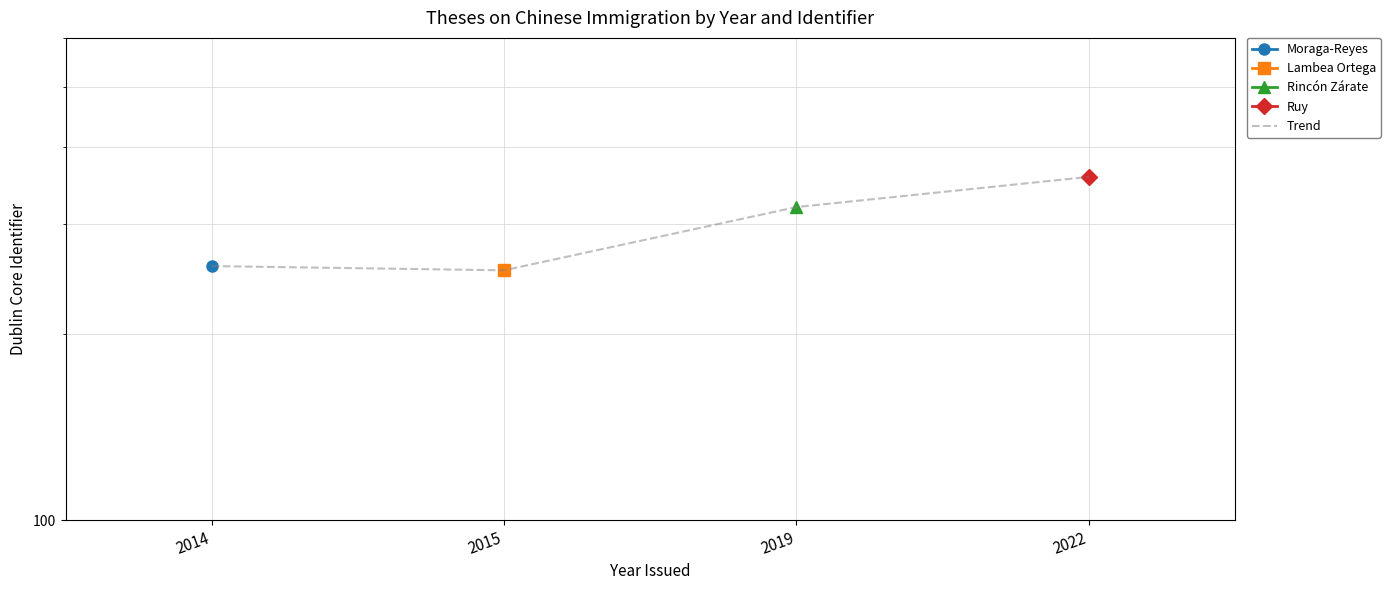

How many interior local valleys (lower than both neighbors) does the data have?

1